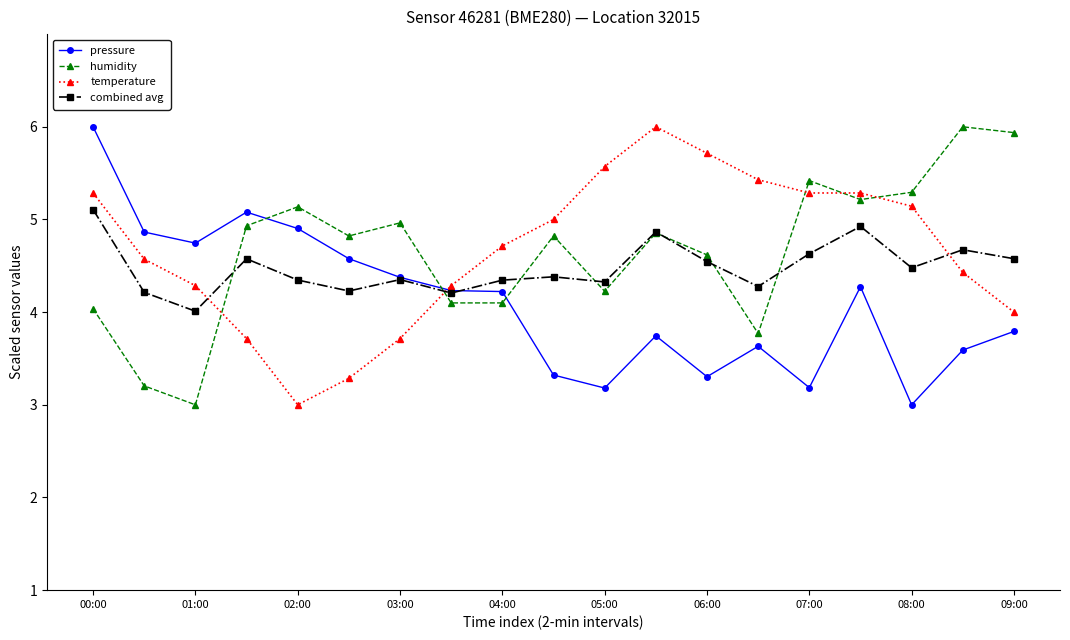

What is the value of the pressure point at the 6th from the left?

4.6